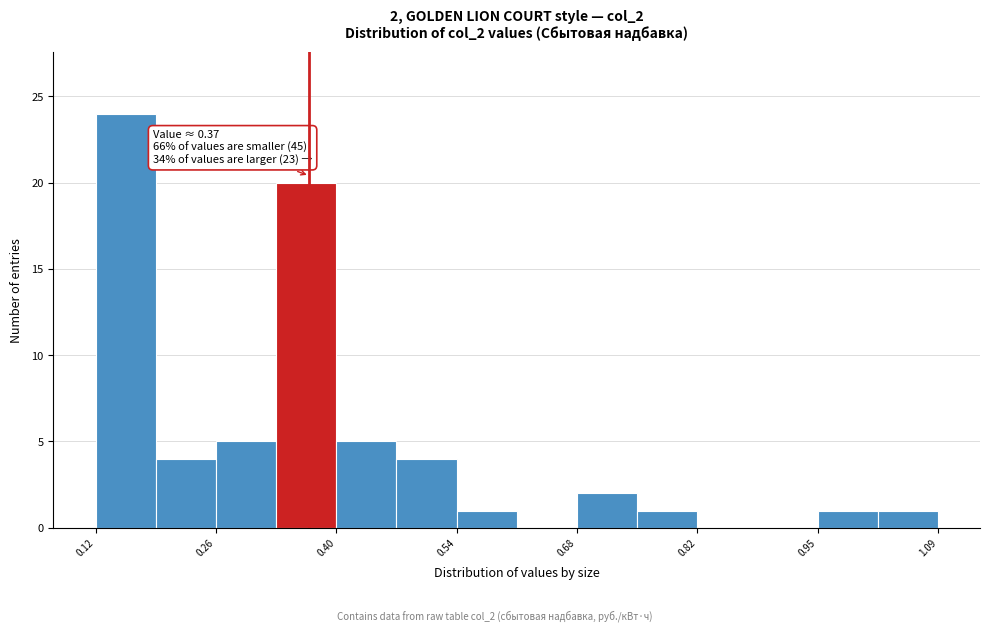

Around what value on the x-axis is the tallest bar? Give the approximate position of its centre, as read against the axis.

0.16